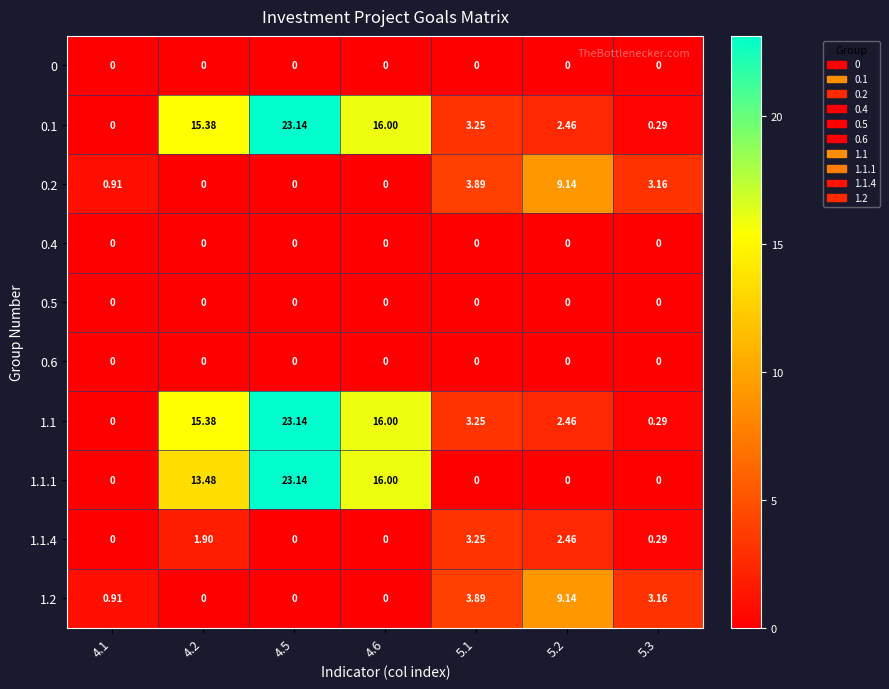

How many series are shown in this chart?

10